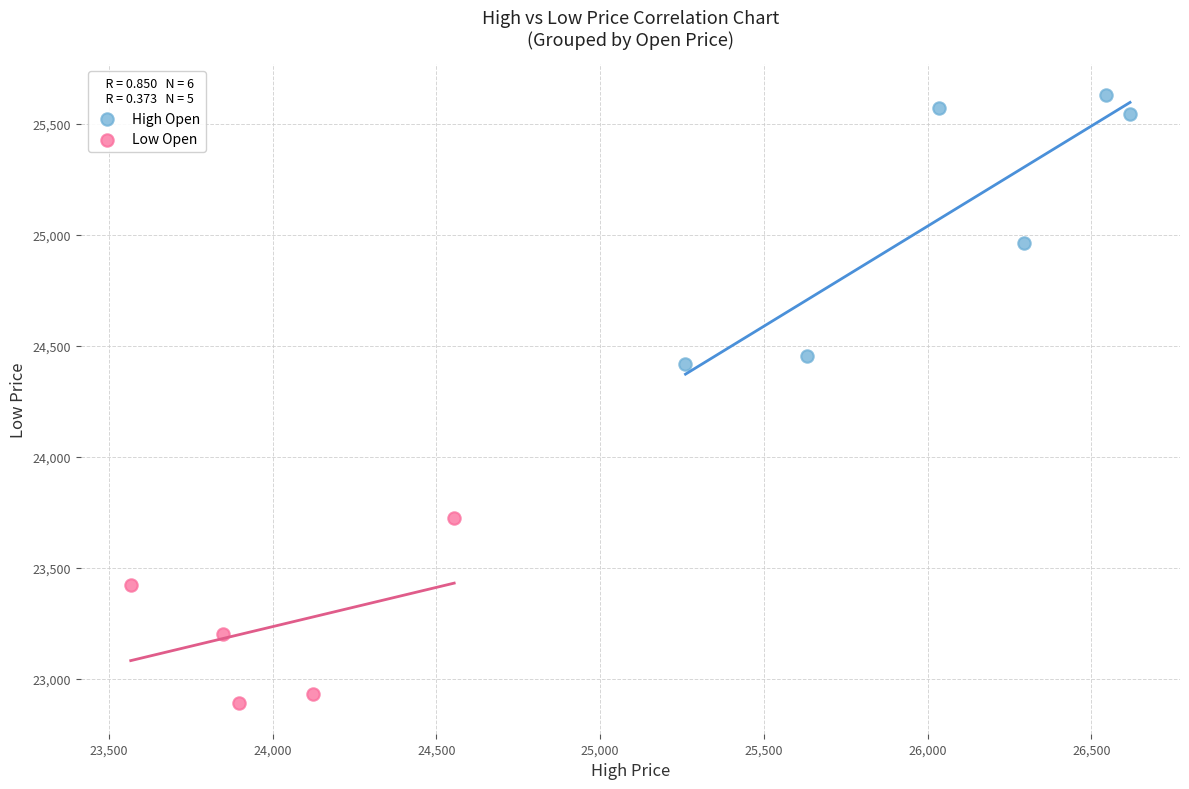

Which series reaches the minimum Y coordinate?

Low Open